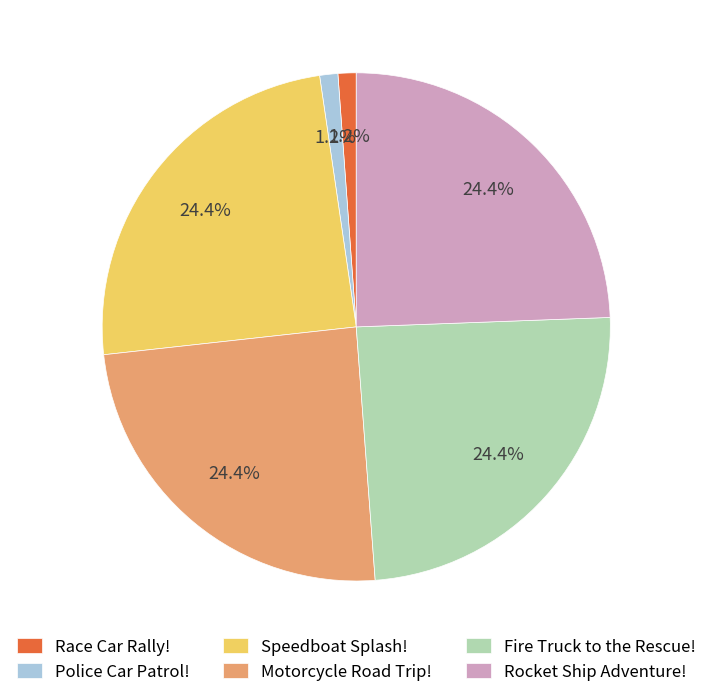

Is it true that Race Car Rally! is 1% of the pie?

True